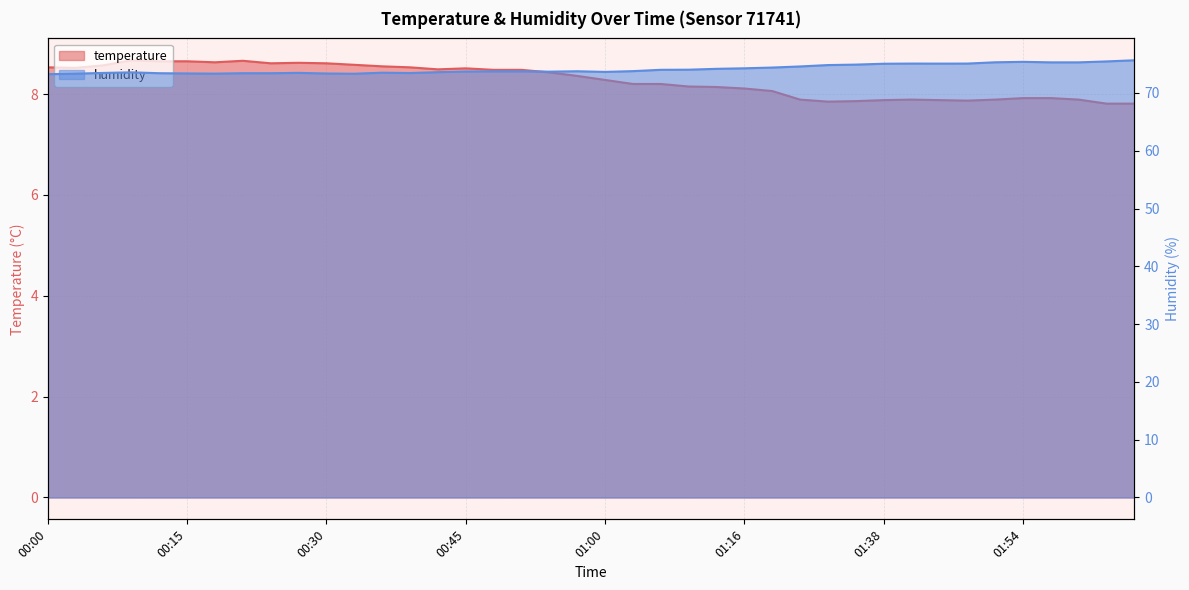

The humidity series shows 125.7 at 00:15. True or false?

False